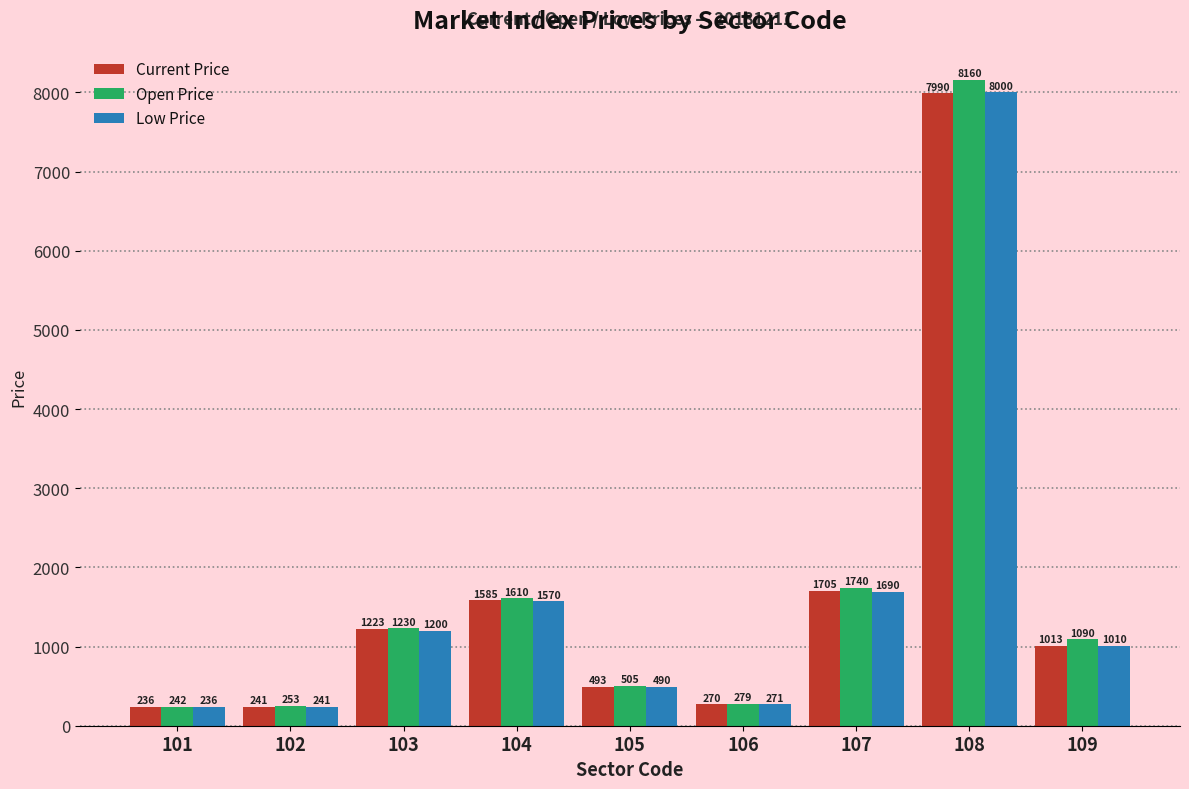

What is the maximum value for Current Price?

7990